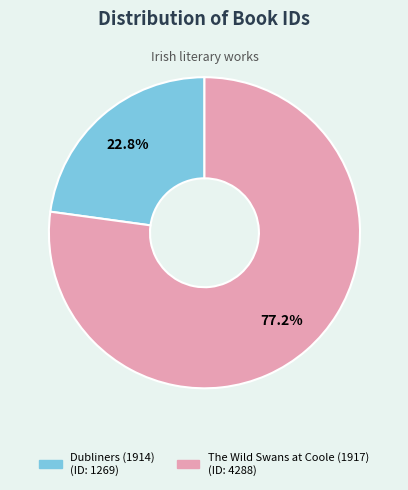

Which category has the biggest portion of the pie?

The Wild Swans at Coole (1917)